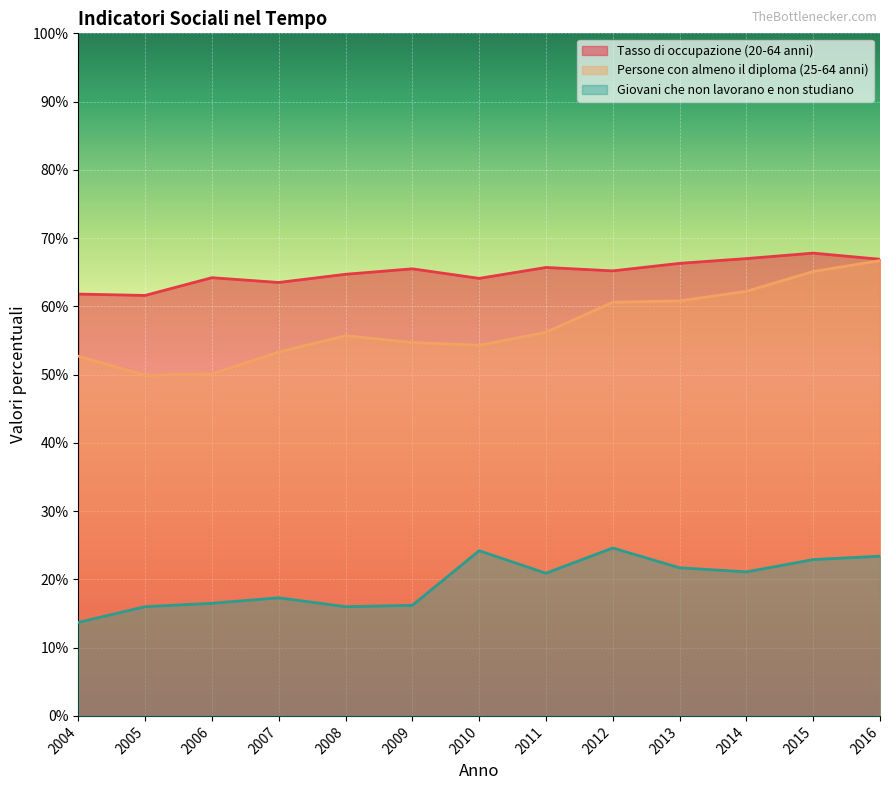

Reading right to left, extract all data points from this chart.

Tasso di occupazione (20-64 anni): 2016=66.9	2015=67.8	2014=67.0	2013=66.3	2012=65.2	2011=65.7	2010=64.1	2009=65.5	2008=64.7	2007=63.5	2006=64.2	2005=61.6	2004=61.8
Persone con almeno il diploma (25-64 anni): 2016=66.7	2015=65.1	2014=62.2	2013=60.8	2012=60.6	2011=56.2	2010=54.3	2009=54.7	2008=55.7	2007=53.3	2006=50.1	2005=49.9	2004=52.7
Giovani che non lavorano e non studiano: 2016=23.4	2015=22.9	2014=21.1	2013=21.7	2012=24.6	2011=20.9	2010=24.2	2009=16.2	2008=16.0	2007=17.3	2006=16.5	2005=16.0	2004=13.7